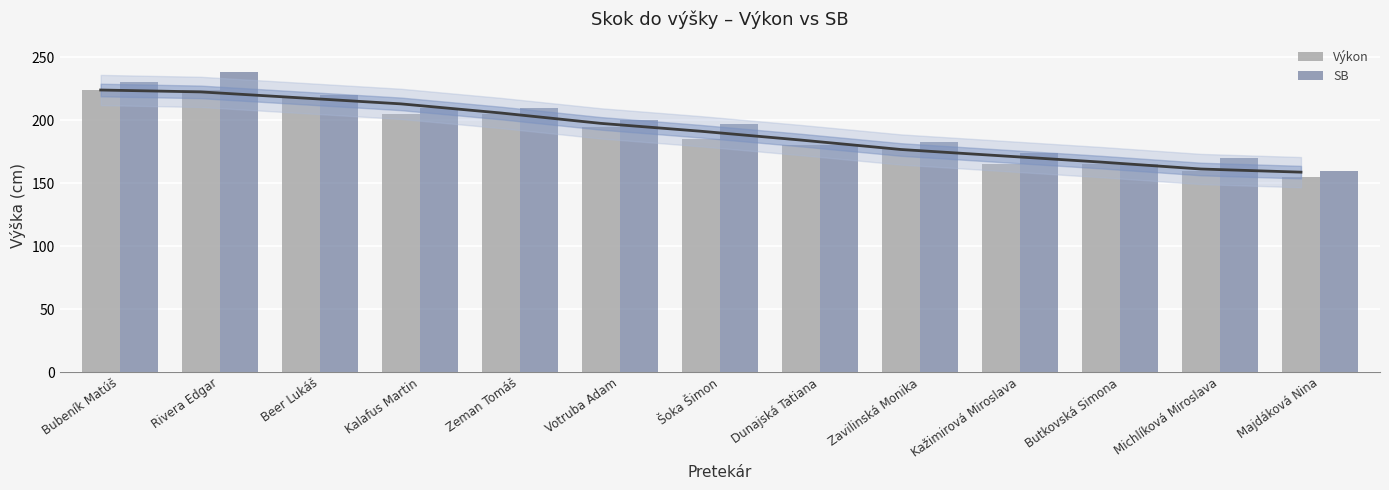

What is the difference between the maximum and minimum values in the SB series?

78